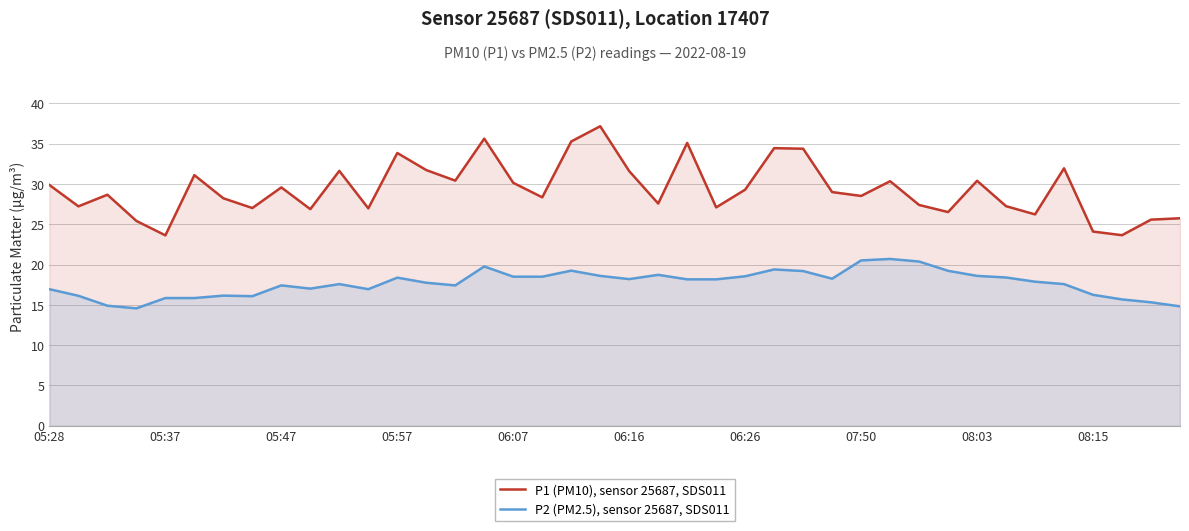

Is it true that P1 (PM10), sensor 25687, SDS011 equals 31.6 at 06:16?

True